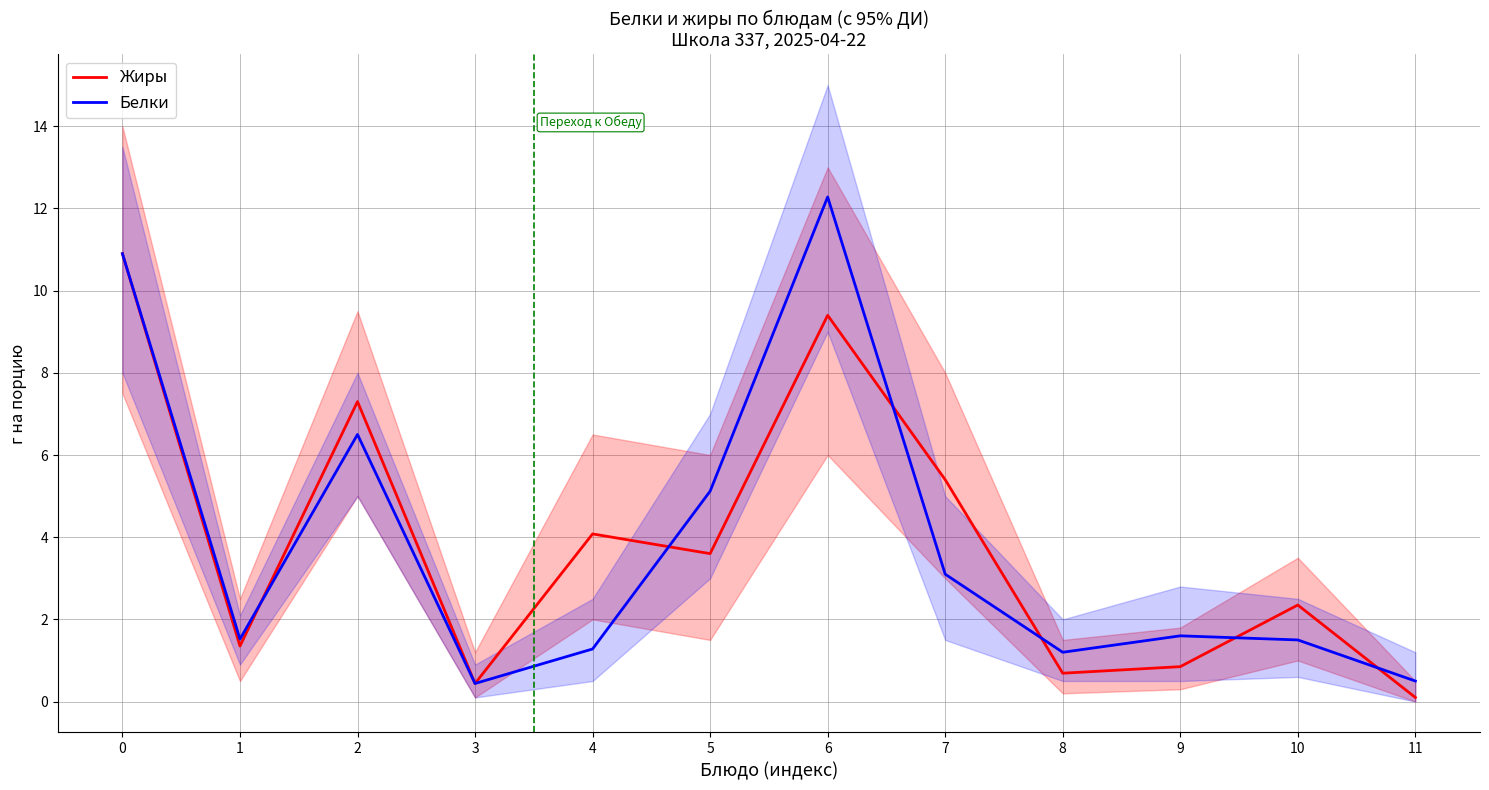

How many lines are shown in the chart?

2